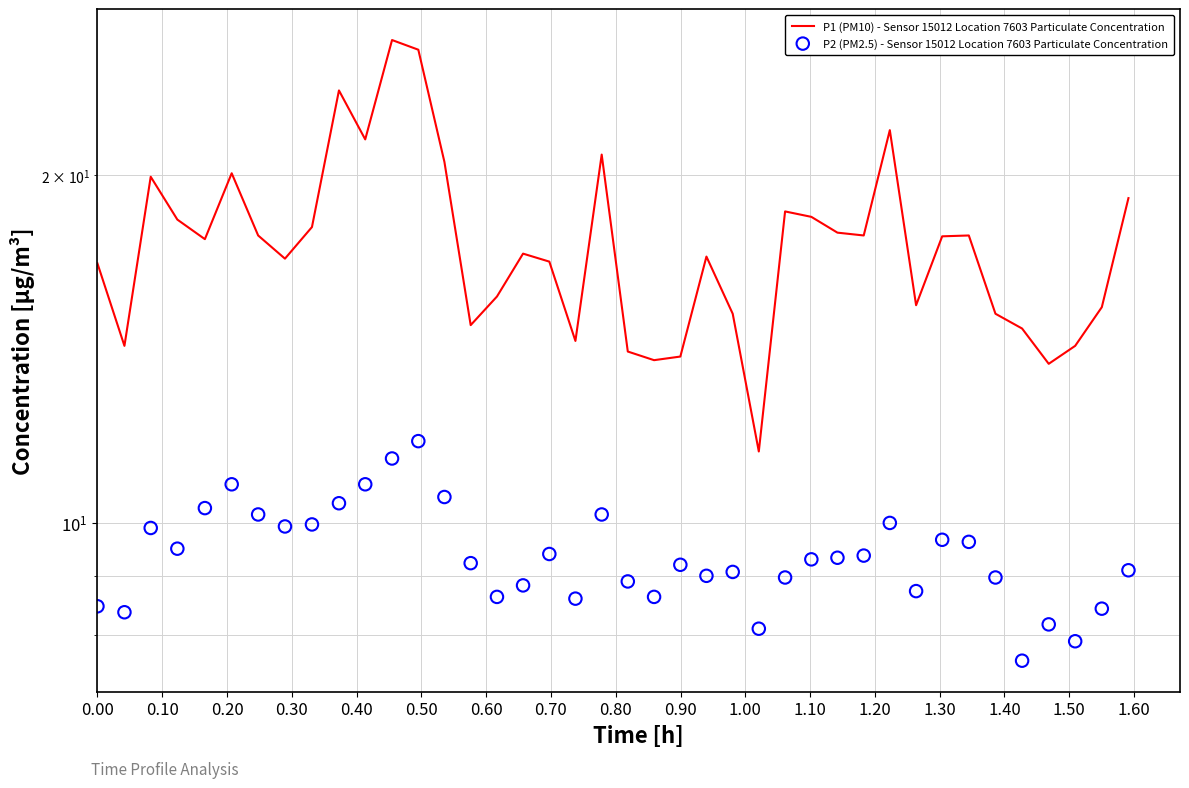

Which series reaches the minimum Y coordinate?

P2 (PM2.5) - Sensor 15012 Location 7603 Particulate Concentration